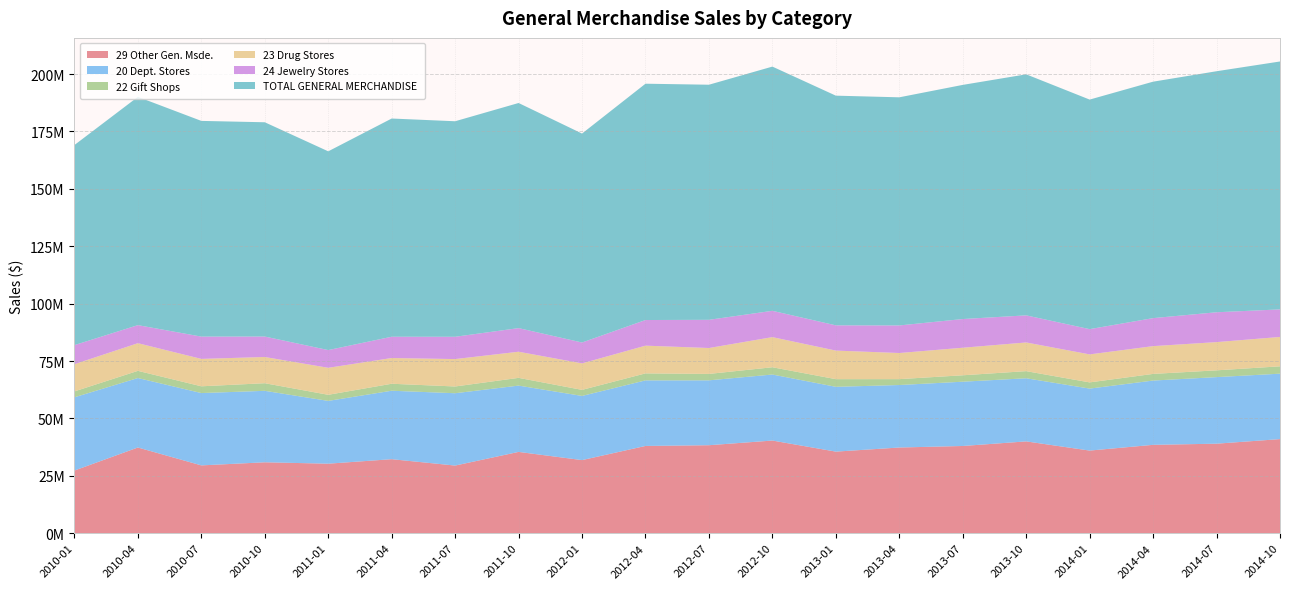

Reading left to right, transcribe all the data shown in this chart.

29 Other Gen. Msde.: 2010-01=27298926	2010-04=37339989	2010-07=29547372	2010-10=30897862	2011-01=30290012	2011-04=32248523	2011-07=29471155	2011-10=35422067	2012-01=31852068	2012-04=38015659	2012-07=38334515	2012-10=40366888	2013-01=35545575	2013-04=37333089	2013-07=38000000	2013-10=40000000	2014-01=36000000	2014-04=38500000	2014-07=39000000	2014-10=41000000
20 Dept. Stores: 2010-01=31907429	2010-04=30264093	2010-07=31509234	2010-10=31130318	2011-01=27354123	2011-04=29820300	2011-07=31509234	2011-10=28881087	2012-01=27953365	2012-04=28562059	2012-07=28264789	2012-10=28761460	2013-01=28231055	2013-04=27225717	2013-07=28000000	2013-10=27500000	2014-01=27000000	2014-04=28000000	2014-07=29000000	2014-10=28500000
22 Gift Shops: 2010-01=2573807	2010-04=3126133	2010-07=2942999	2010-10=3317348	2011-01=2654215	2011-04=3041583	2011-07=2942999	2011-10=3371662	2012-01=2640528	2012-04=3050111	2012-07=2793907	2012-10=3168124	2013-01=3333754	2013-04=2561643	2013-07=2800000	2013-10=3100000	2014-01=2700000	2014-04=2900000	2014-07=2950000	2014-10=3200000
23 Drug Stores: 2010-01=11849110	2010-04=12051328	2010-07=11936517	2010-10=11422204	2011-01=11760157	2011-04=11209757	2011-07=11936517	2011-10=11383776	2012-01=11536344	2012-04=12078195	2012-07=11286814	2012-10=13128441	2013-01=12446357	2013-04=11379350	2013-07=12000000	2013-10=12500000	2014-01=12200000	2014-04=12100000	2014-07=12300000	2014-10=12800000
24 Jewelry Stores: 2010-01=8314364	2010-04=7862090	2010-07=9713953	2010-10=8910486	2011-01=7719862	2011-04=9271624	2011-07=9713953	2011-10=10286687	2012-01=9095464	2012-04=11163212	2012-07=12280437	2012-10=11455027	2013-01=10995536	2013-04=12008221	2013-07=12500000	2013-10=11800000	2014-01=11000000	2014-04=12200000	2014-07=13000000	2014-10=12000000
TOTAL GENERAL MERCHANDISE: 2010-01=87159411	2010-04=99440488	2010-07=93964241	2010-10=93342902	2011-01=86582818	2011-04=95059464	2011-07=93888024	2011-10=98067145	2012-01=91023158	2012-04=102946626	2012-07=102415166	2012-10=106392818	2013-01=100058229	2013-04=99380565	2013-07=102000000	2013-10=105000000	2014-01=100000000	2014-04=103000000	2014-07=105000000	2014-10=108000000